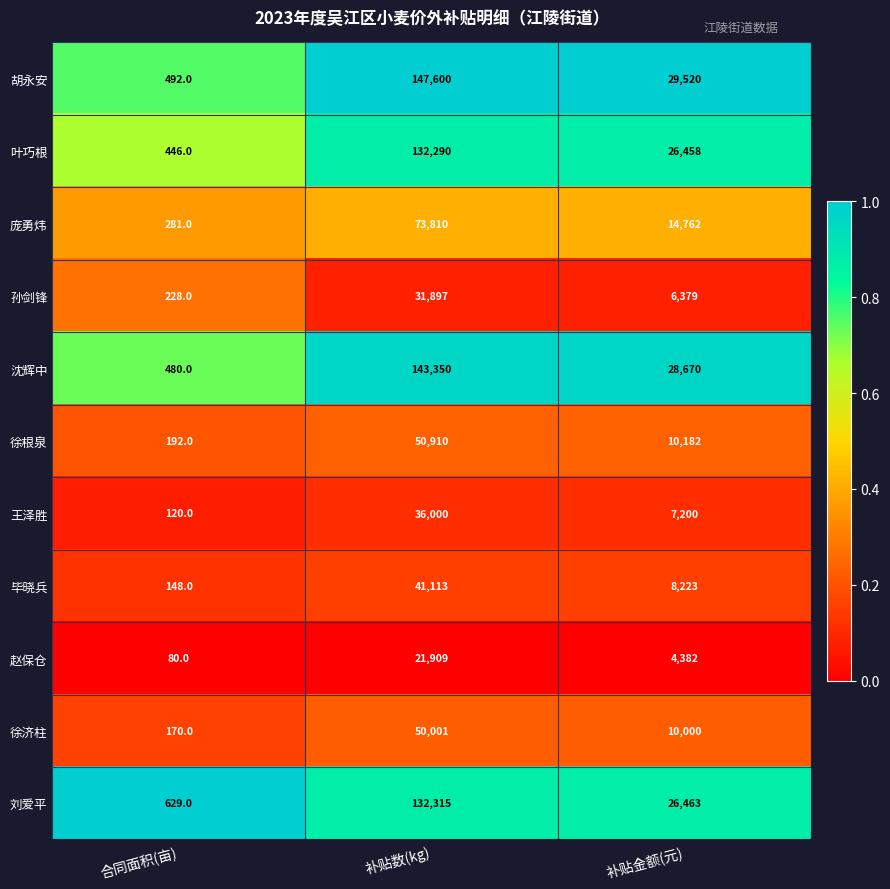

What is the maximum value shown in the chart?

147600